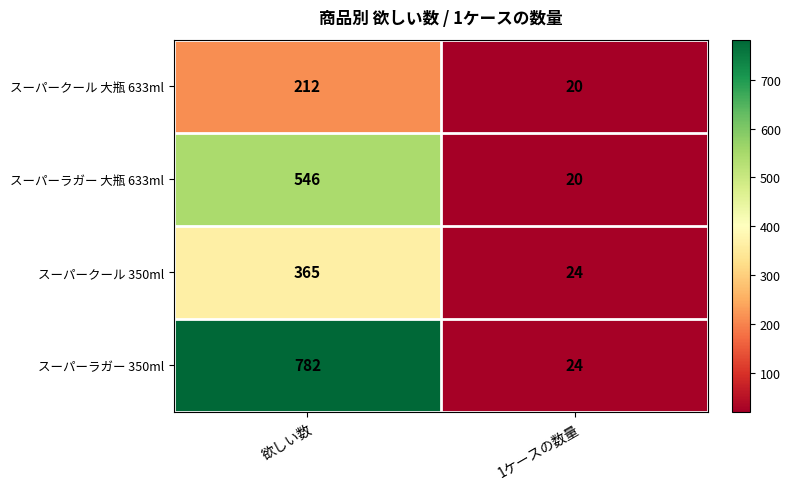

Reading left to right, transcribe all the data shown in this chart.

スーパークール 大瓶 633ml: 212	20
スーパーラガー 大瓶 633ml: 546	20
スーパークール 350ml: 365	24
スーパーラガー 350ml: 782	24